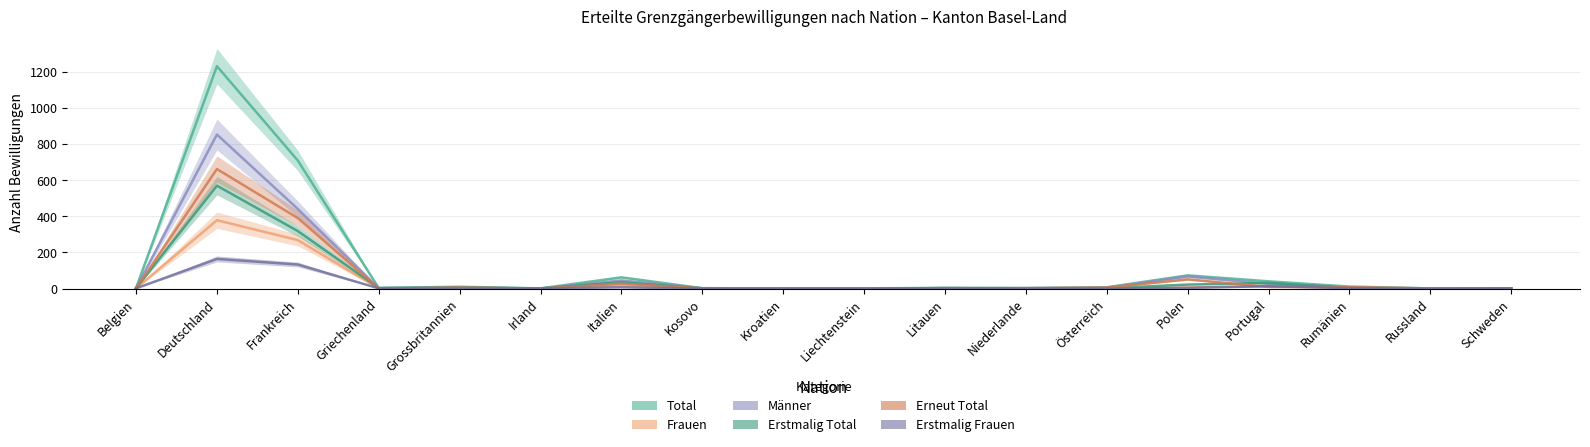

What is the average value of the Männer series?

81